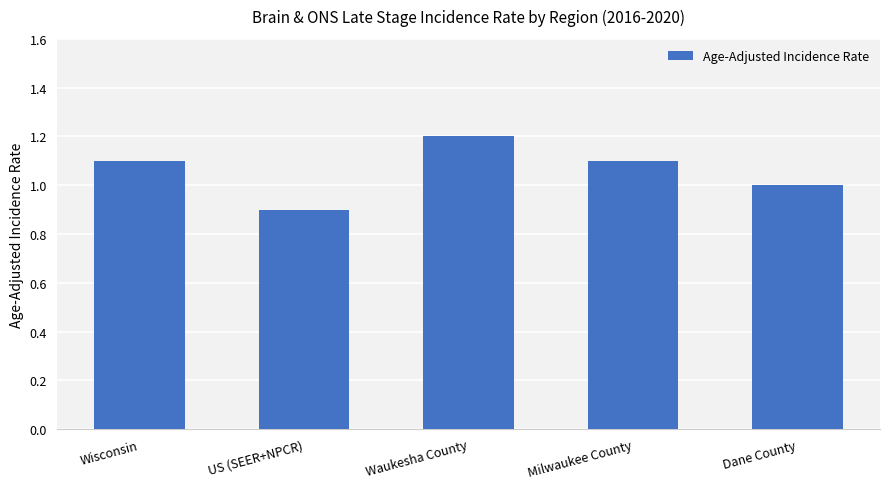

What is the maximum value shown in the chart?

1.2